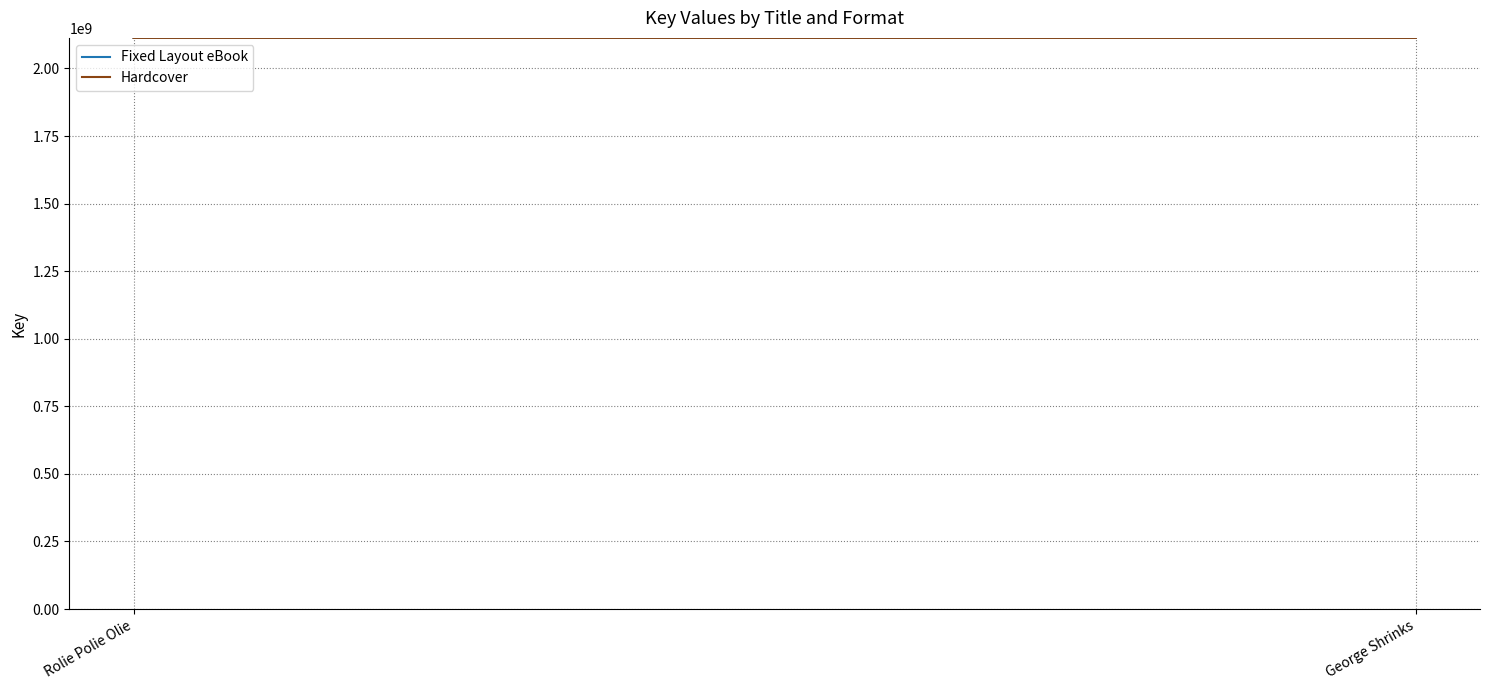

Is it true that Fixed Layout eBook equals 2113096910 at George Shrinks?

True